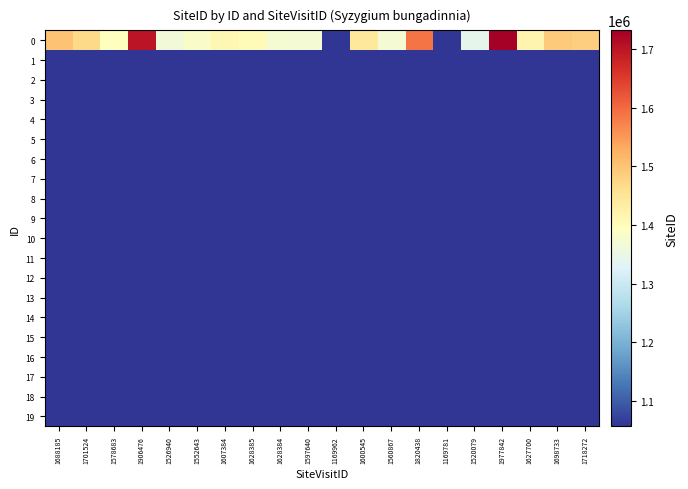

At 1552643, list the series in order from smallest to largest.

1, 2, 3, 4, 5, 6, 7, 8, 9, 10, 11, 12, 13, 14, 15, 16, 17, 18, 19, 0